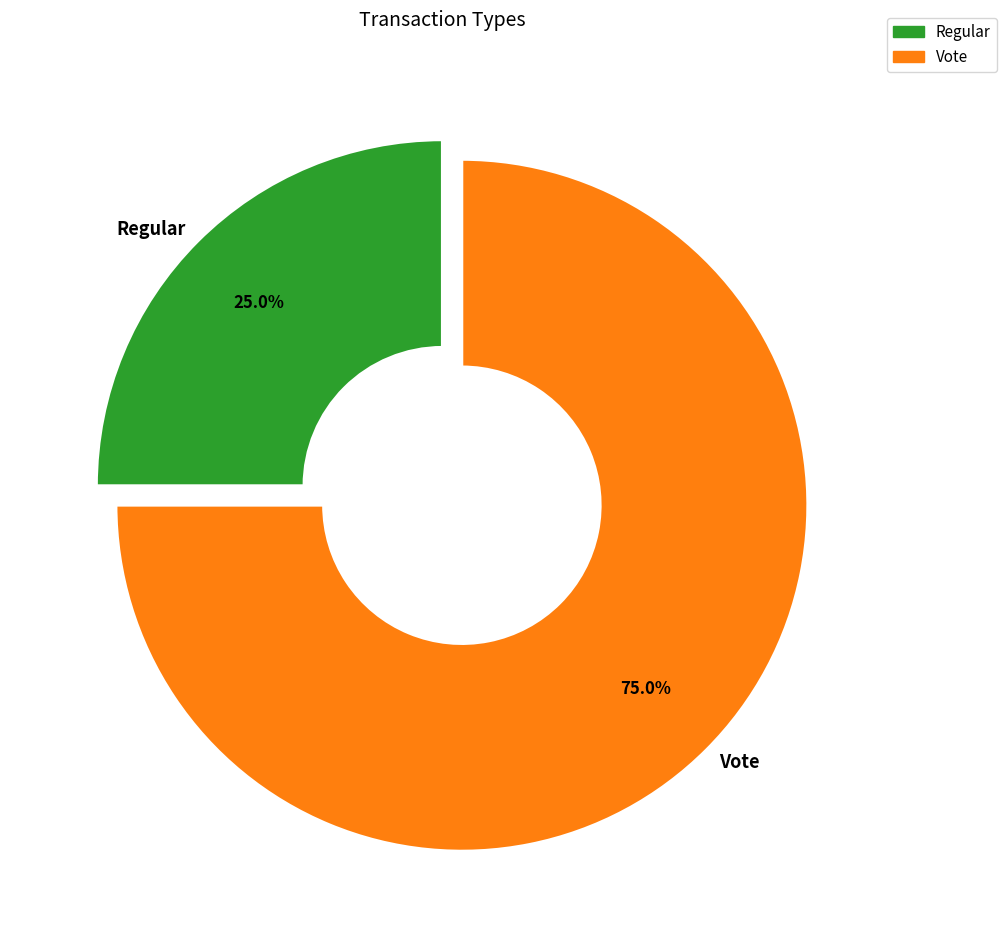

To the nearest percent, what is the difference between the Regular and Vote slice percentages?

50%